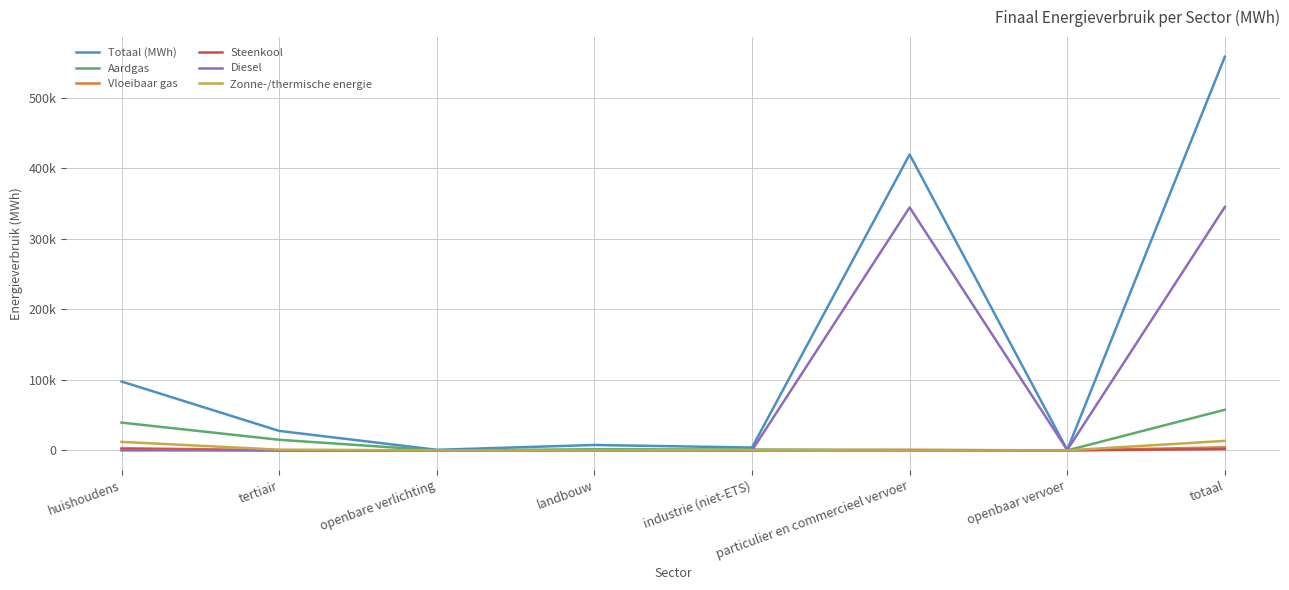

How many interior local peaks does the Steenkool series have?

1